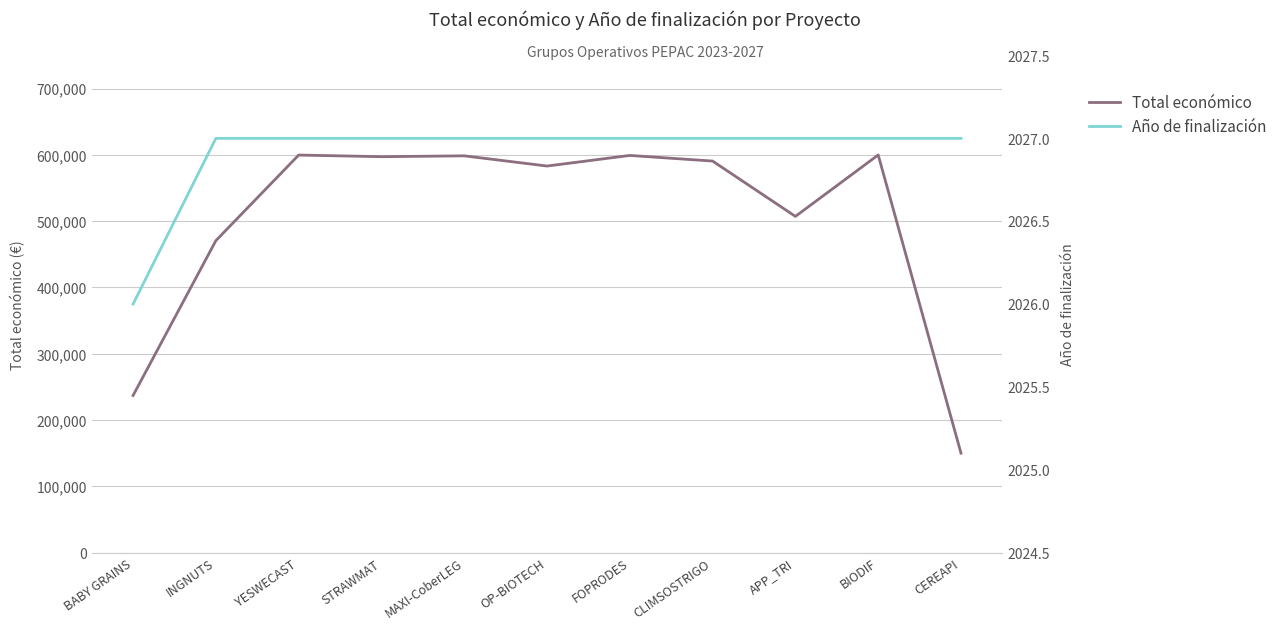

True or false: Año de finalización and Total económico intersect in this chart.

False